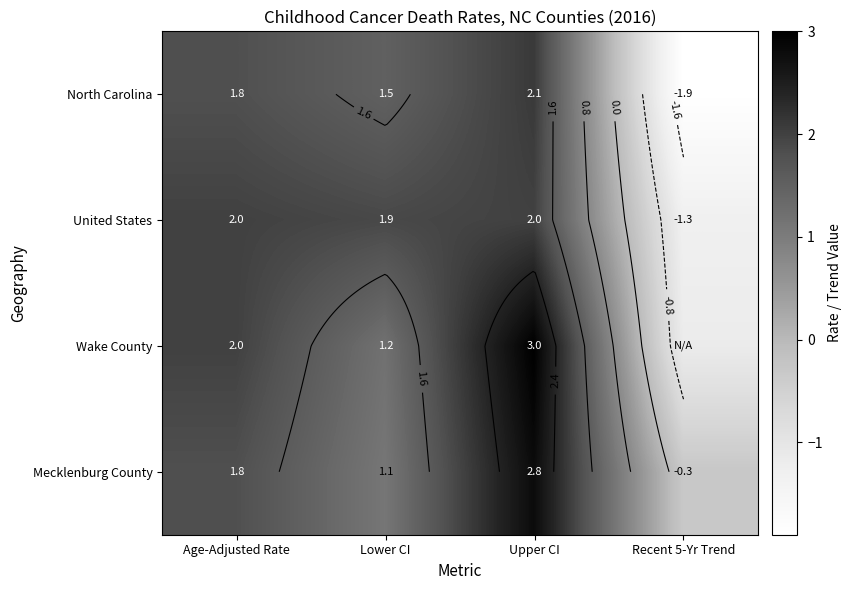

Which series changed the most between Age-Adjusted Rate and Lower CI?

Wake County